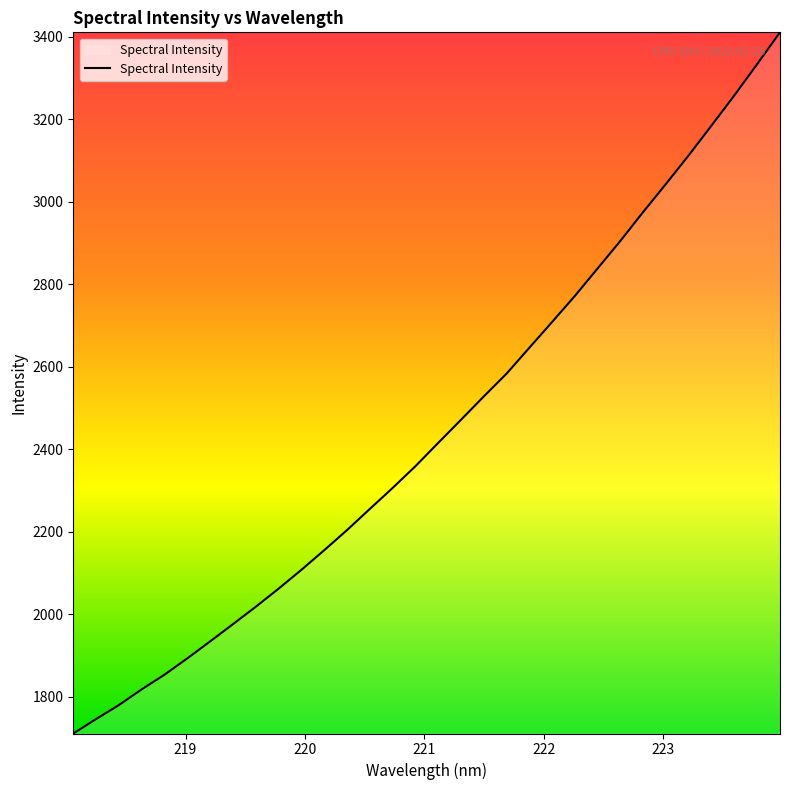

What is the maximum value shown in the chart?

3410.2